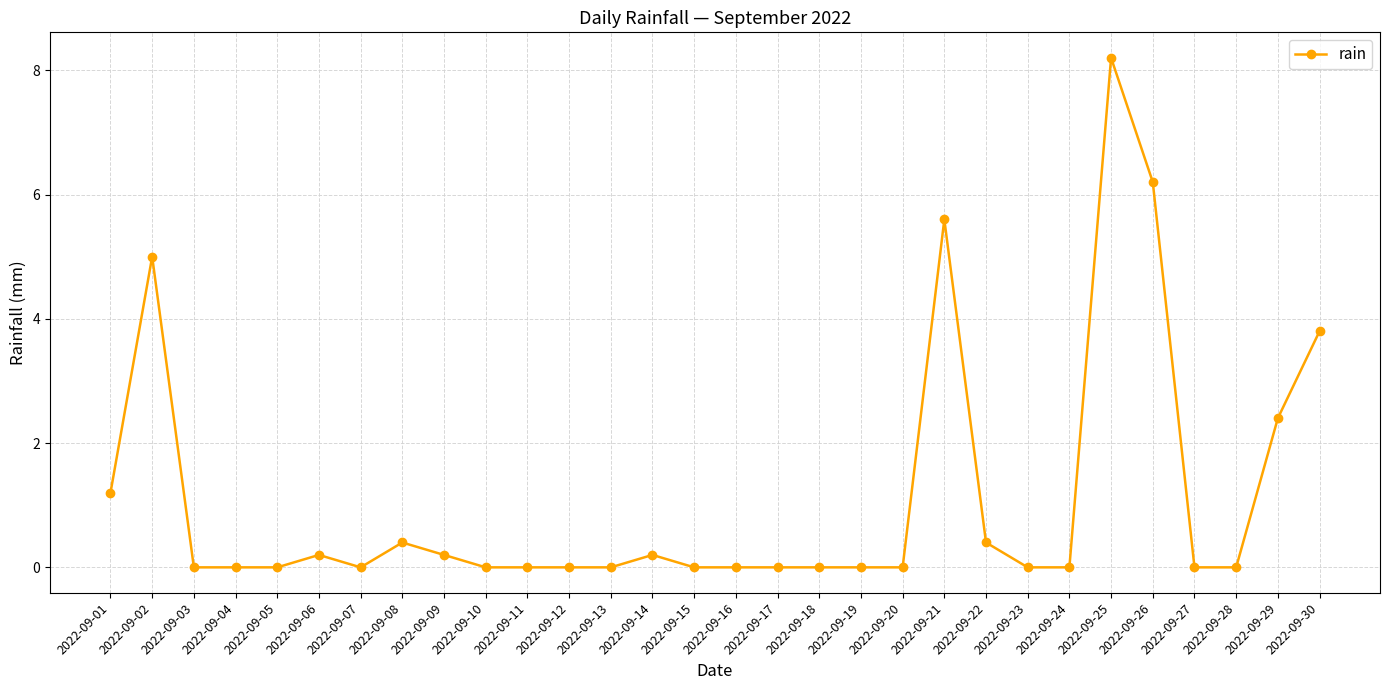

Where is the data nearest to the value 4?

2022-09-30